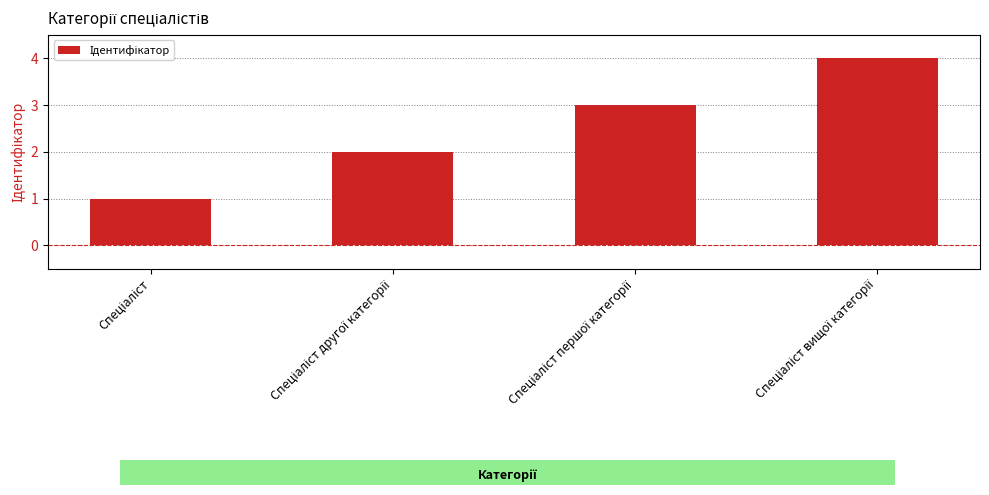

What is the value of the 4th bar from the left?

4